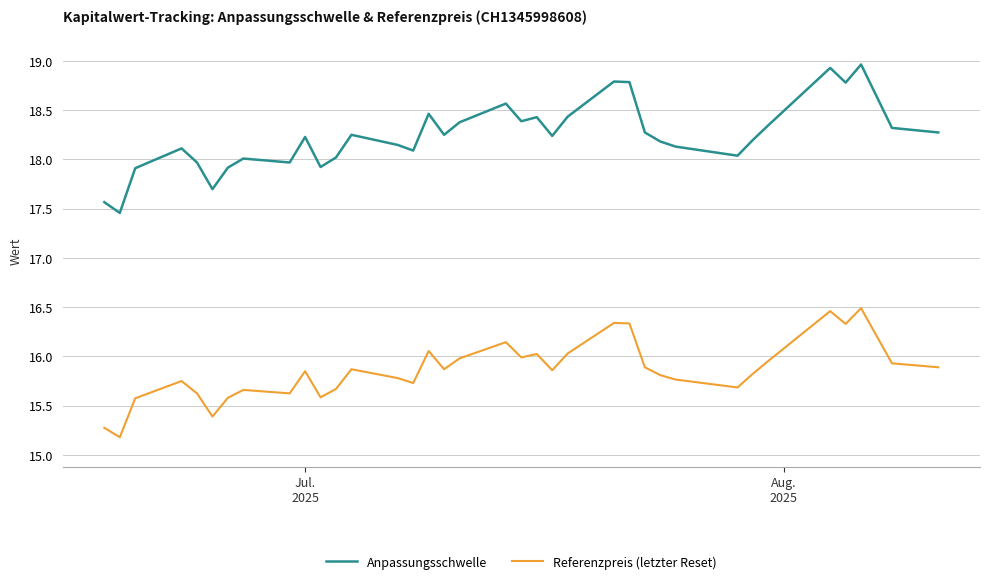

True or false: Referenzpreis (letzter Reset) and Anpassungsschwelle intersect in this chart.

False